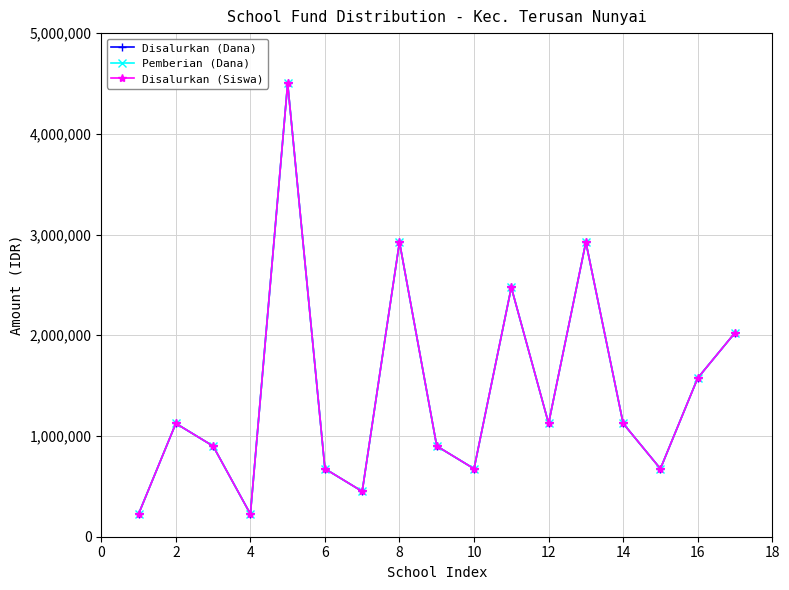

What is the average value of the Disalurkan (Dana) series?

1442647